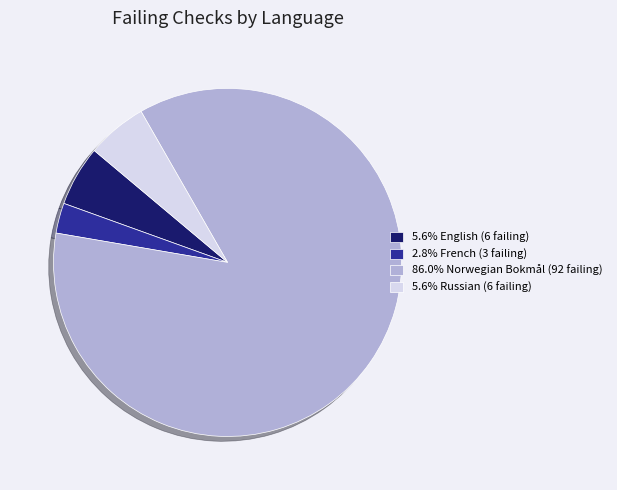

What is the ratio of the value at 5.6% Russian (6 failing) to the value at 5.6% English (6 failing)?

1.0